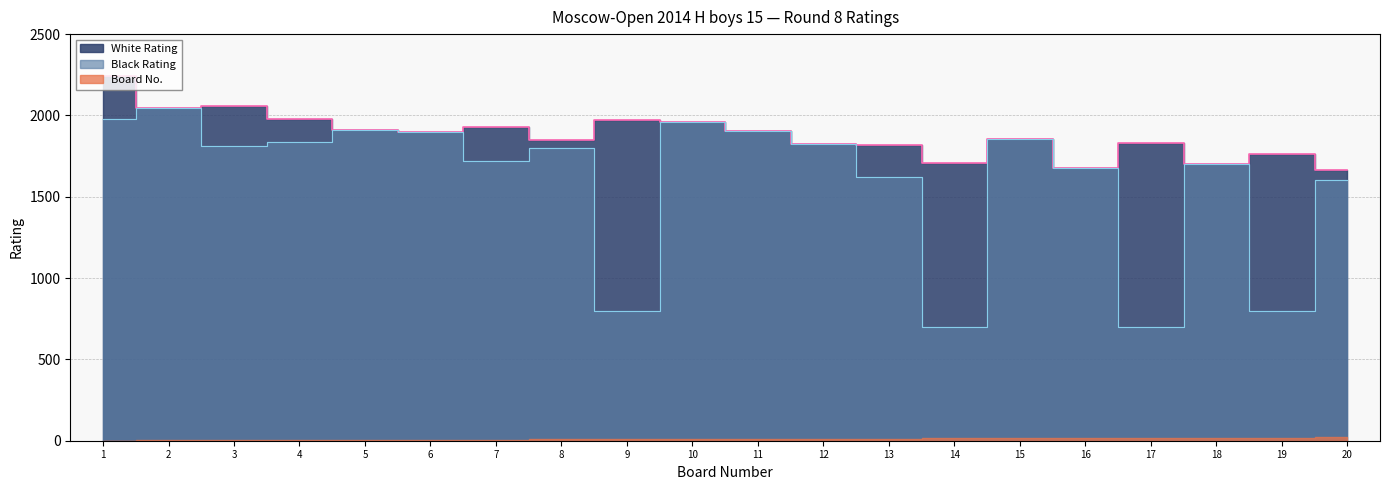

What is the difference between the second highest and minimum values in the Black Rating series?

1276